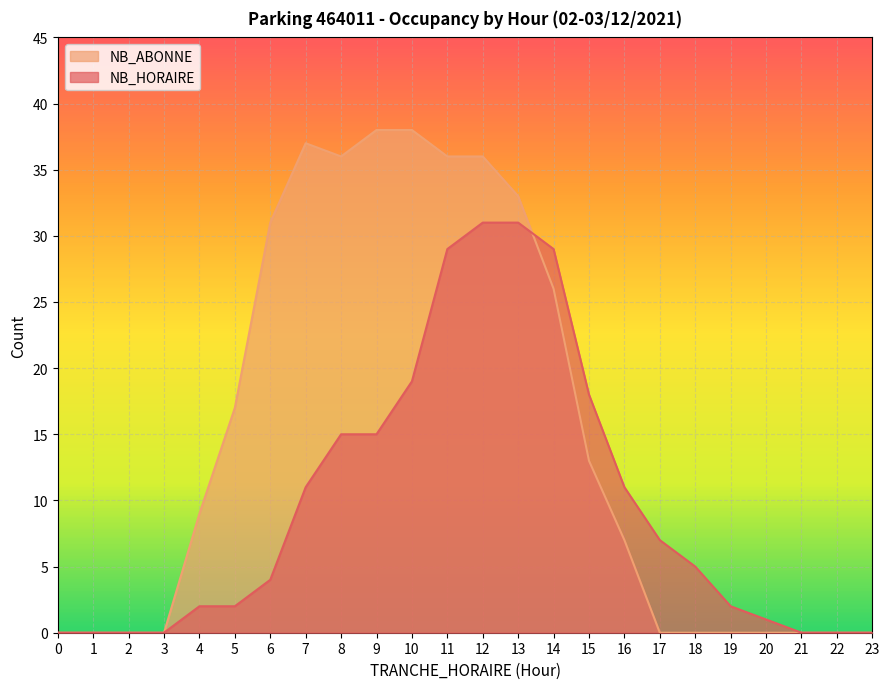

Reading right to left, transcribe all the data shown in this chart.

NB_HORAIRE: 0	0	0	1	2	5	7	11	18	29	31	31	29	19	15	15	11	4	2	2	0	0	0	0
NB_ABONNE: 0	0	0	0	0	0	0	7	13	26	33	36	36	38	38	36	37	31	17	9	0	0	0	0